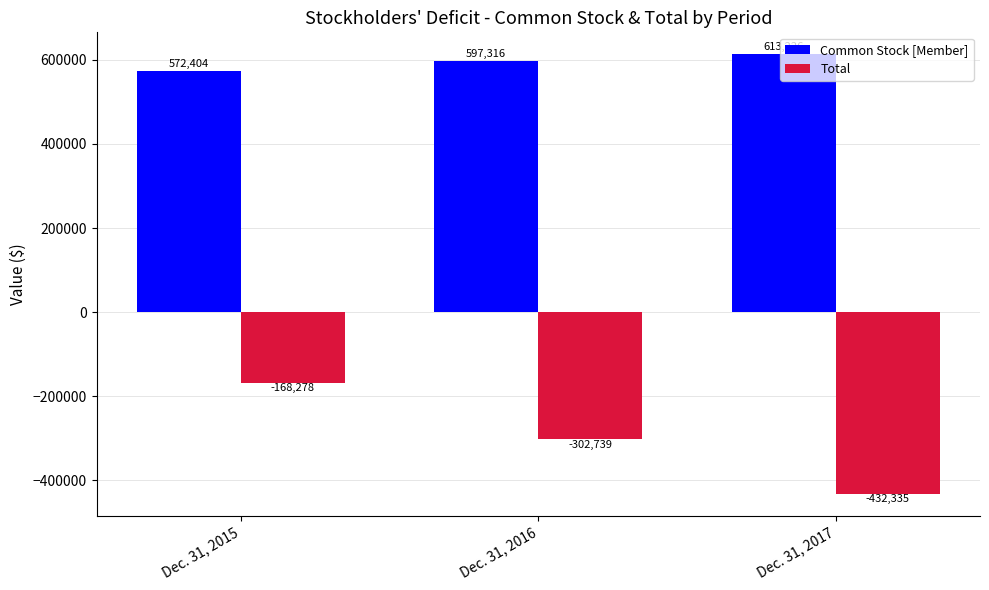

What is the sum of the Common Stock [Member] values at Dec. 31, 2015 and Dec. 31, 2016?

1169720